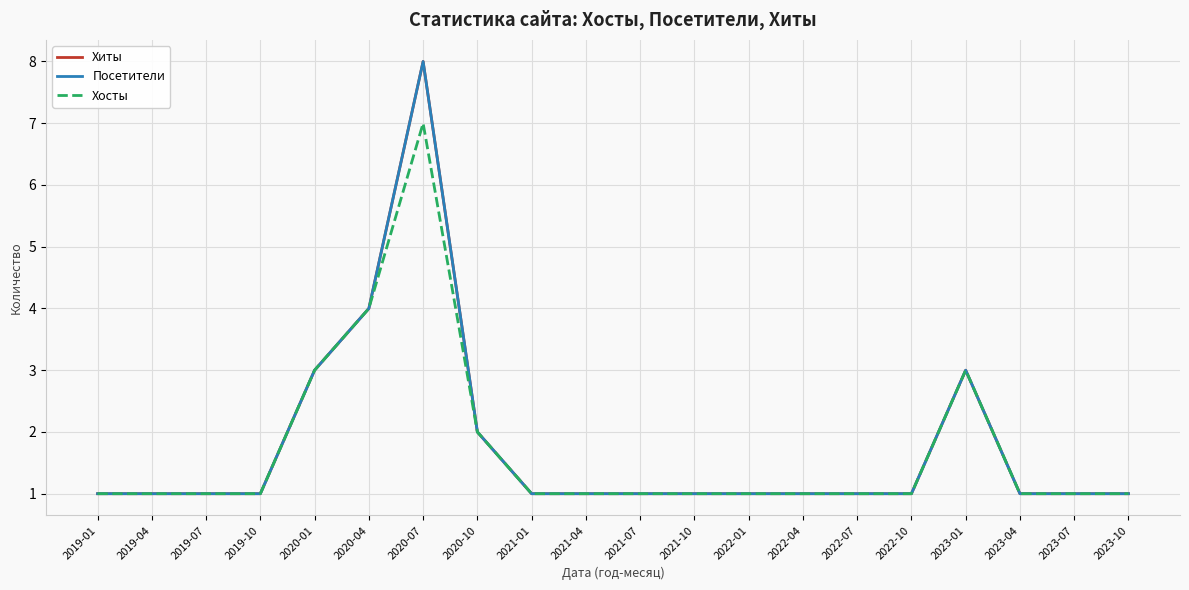

Does the chart have visible grid lines?

Yes